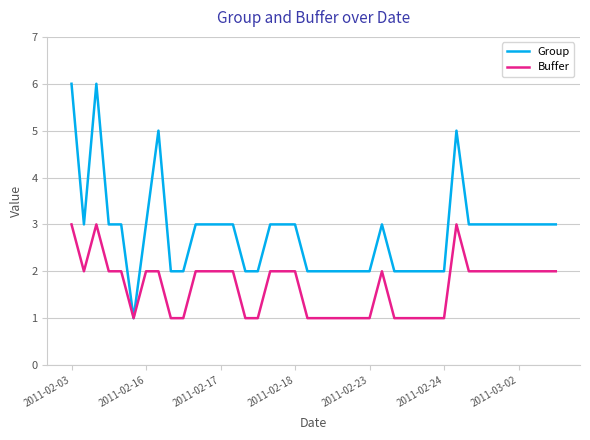

What is the maximum value shown in the chart?

6